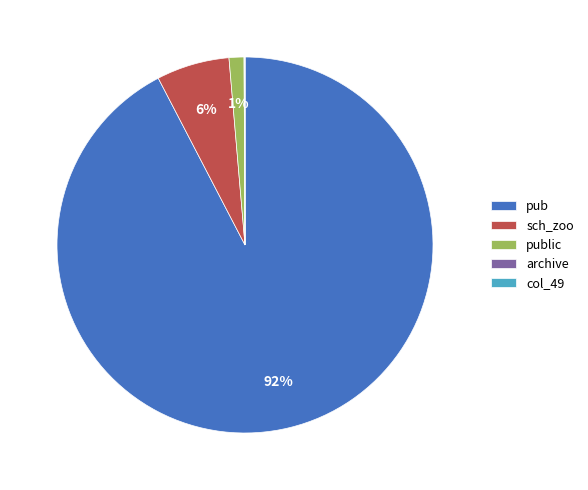

To the nearest percent, what is the difference between the public and sch_zoo slice percentages?

5%